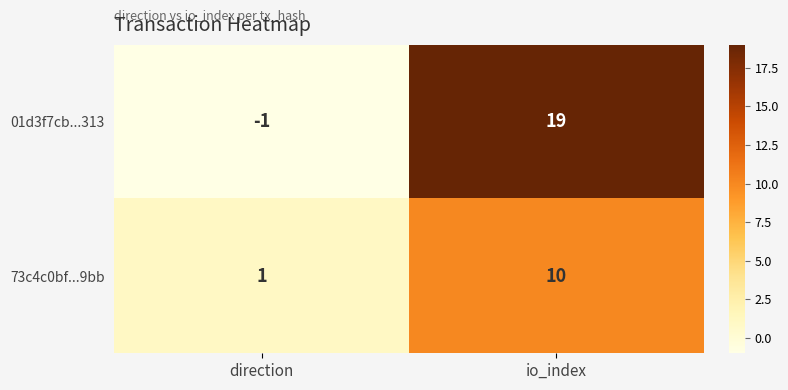

At how many categories does at least one series exceed 11?

1